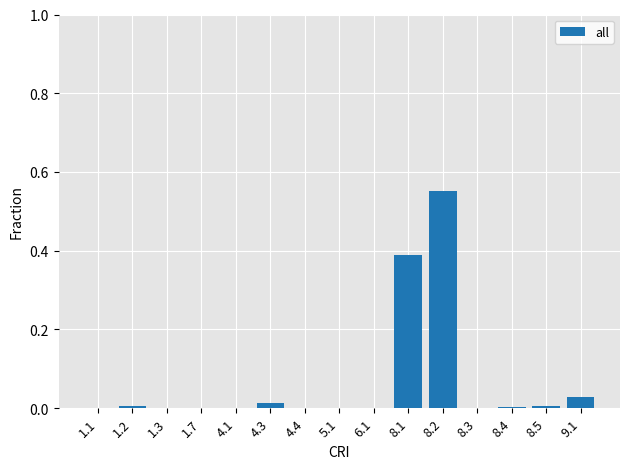

What is the sum of all values?

1.0